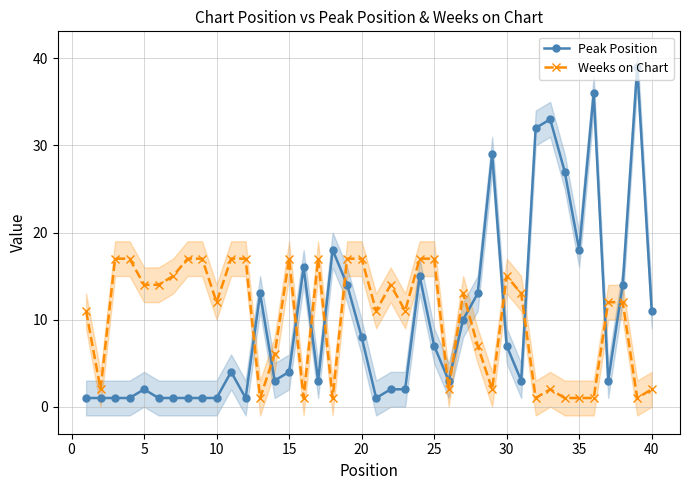

True or false: Weeks on Chart has a value of 15 at 30.

True